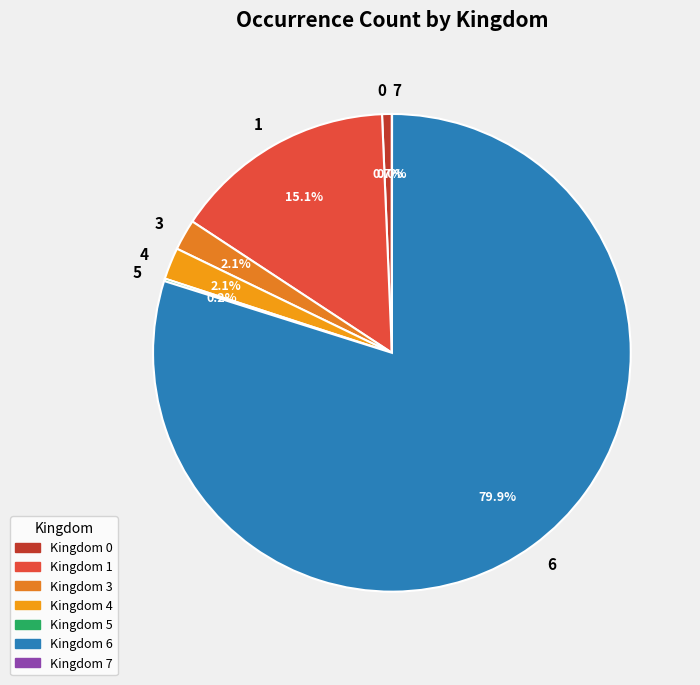

What is the majority slice?

6